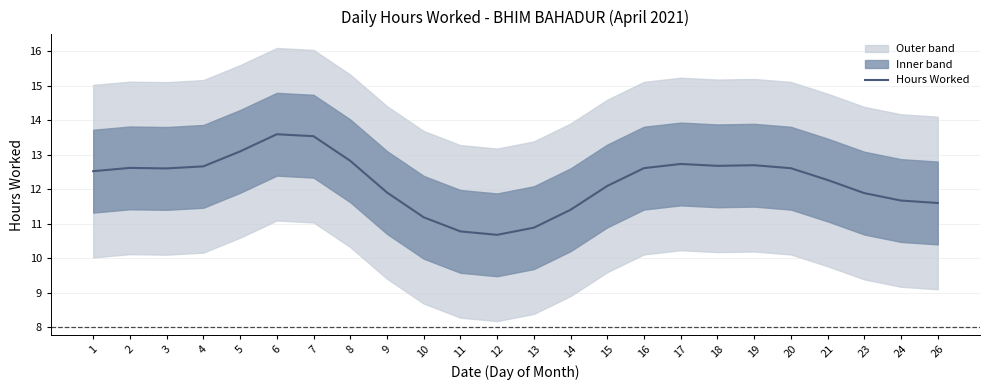

True or false: there are more than 0 points higher than both neighbors.

True